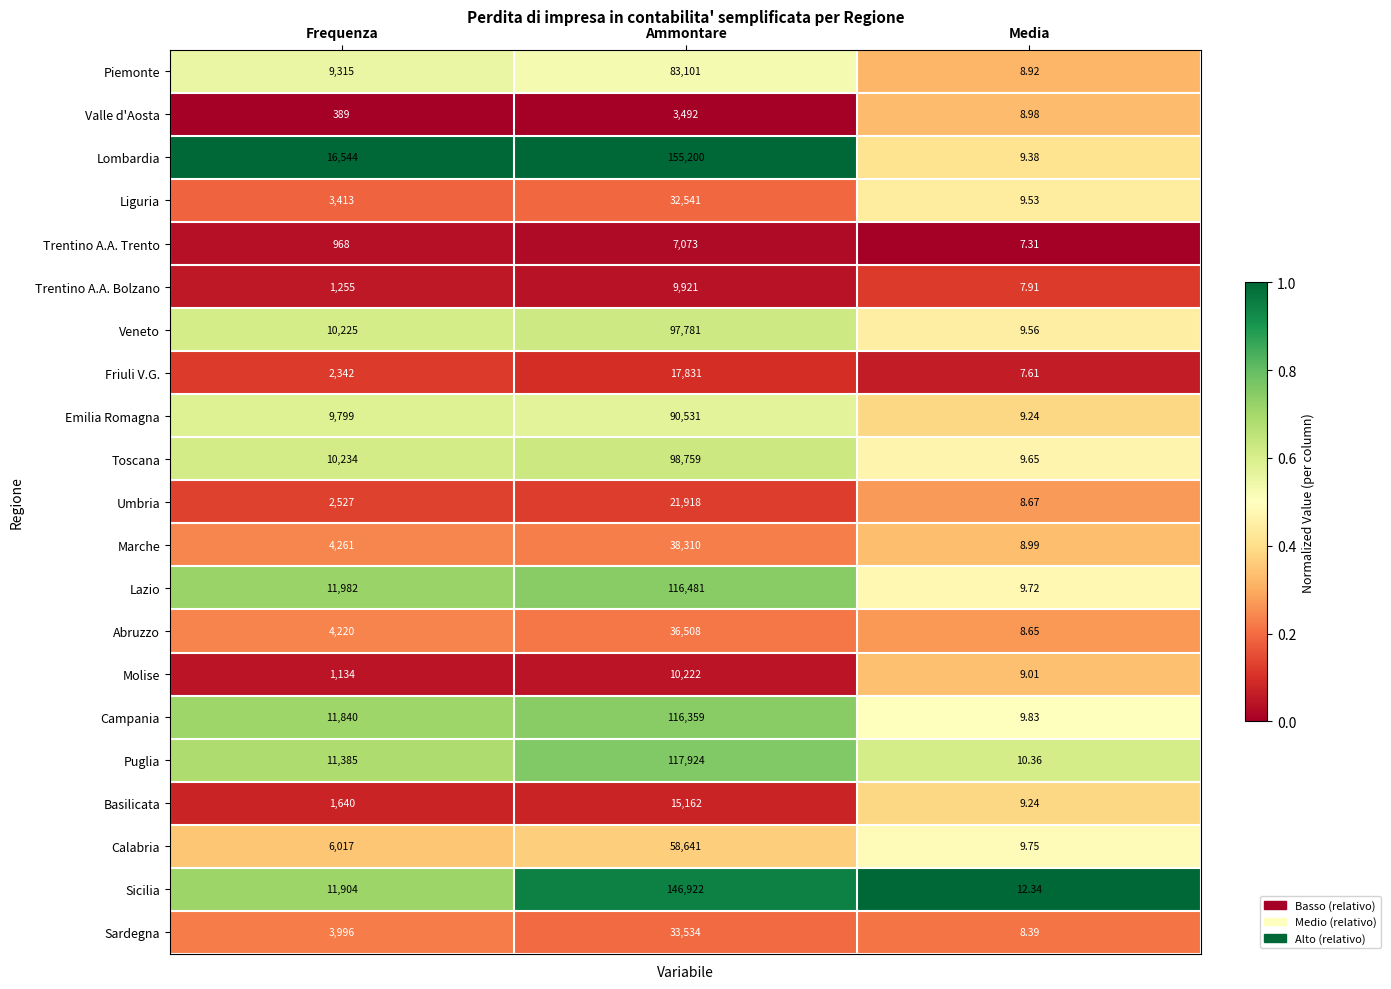

Which series changed the most between Frequenza and Media?

Lombardia